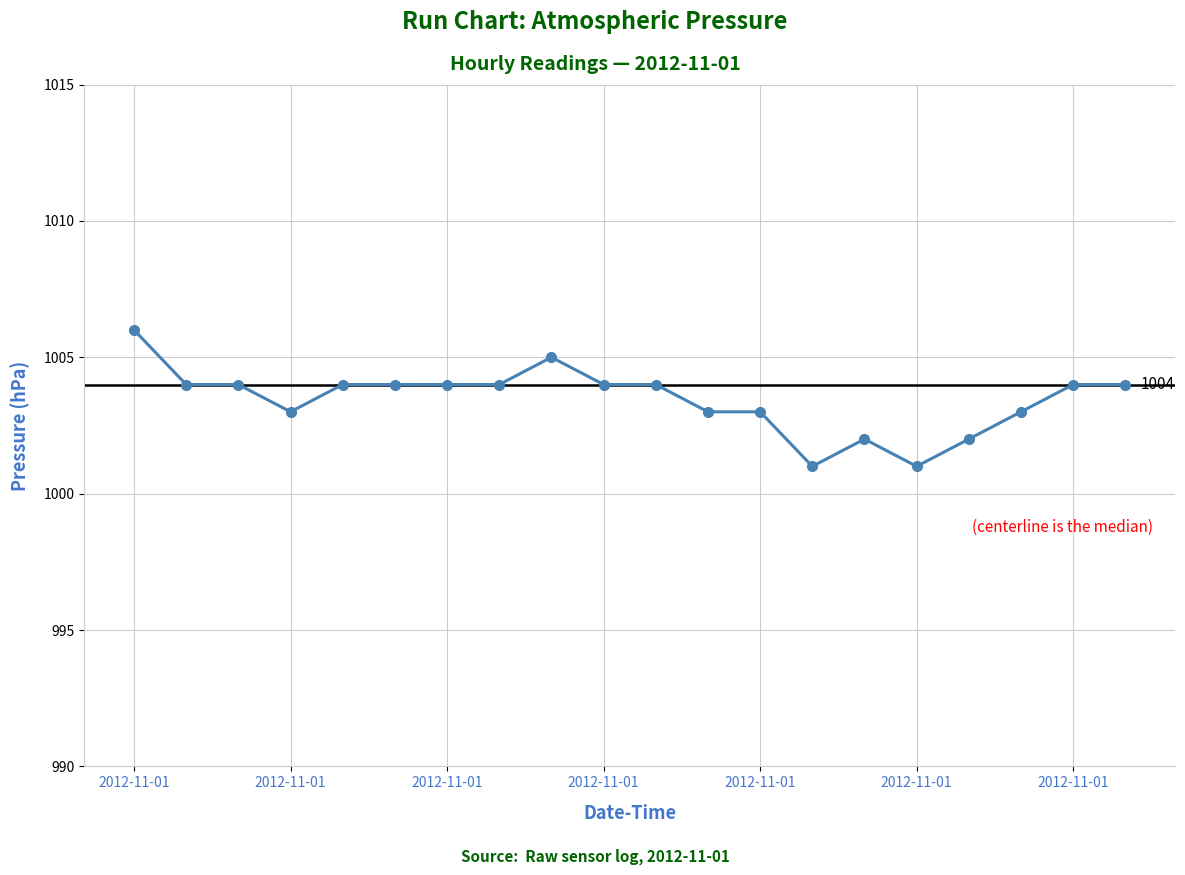

What is the value of the 12th point from the left?

1003